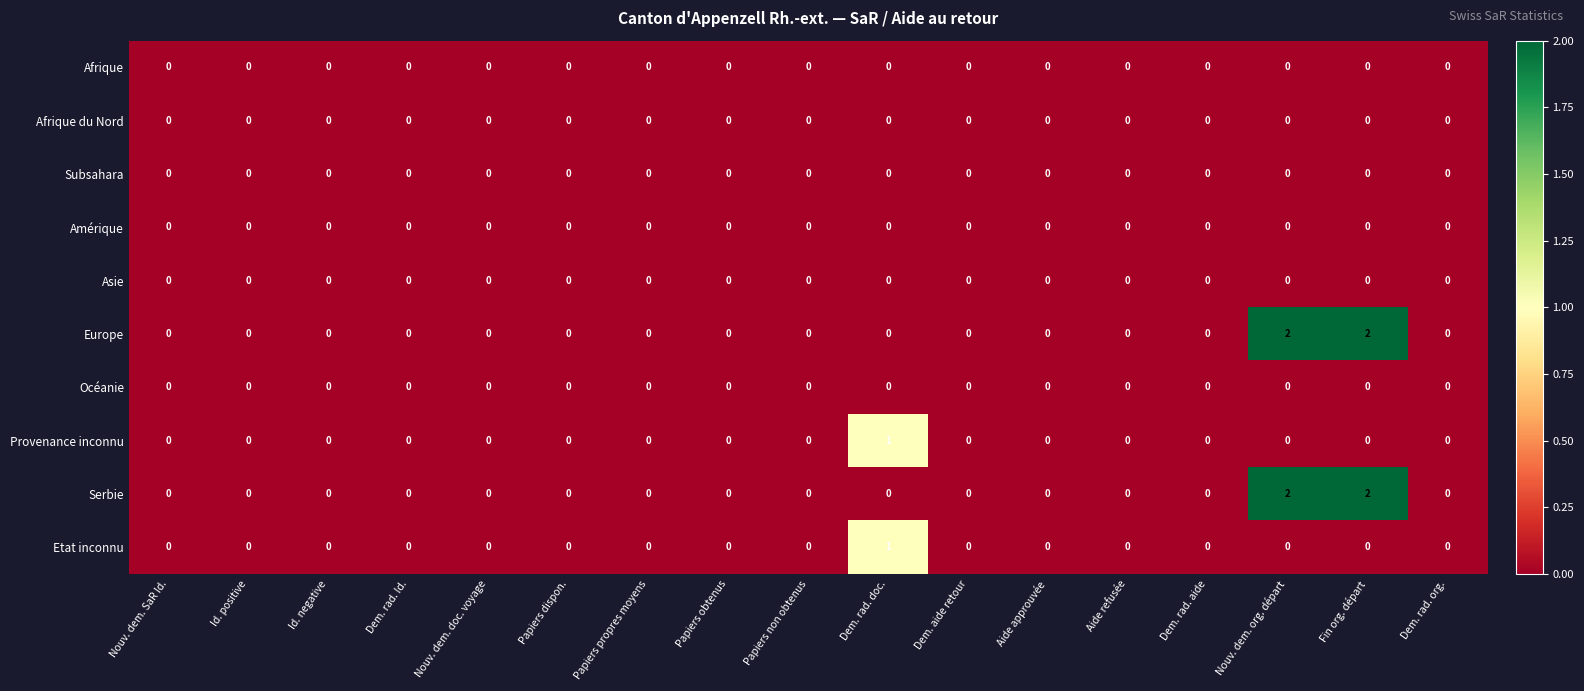

The value of Asie at Papiers obtenus is 0. True or false?

True